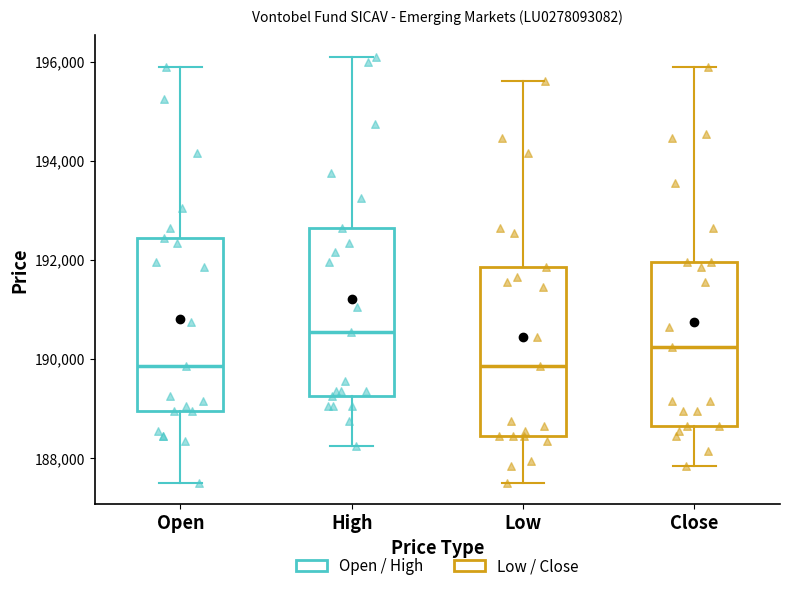

Reading left to right, transcribe this box plot: for each box, give where its median line is, the range the box spans, and where its two whiskers end, as read against the y-axis. The values are not printed on the chart, so give them approximately, as read against the axis.

Open: median 189800, box 189000 to 192400, whiskers 187600 to 196000
High: median 190600, box 189200 to 192600, whiskers 188200 to 196200
Low: median 189800, box 188400 to 191800, whiskers 187600 to 195600
Close: median 190200, box 188600 to 192000, whiskers 187800 to 196000